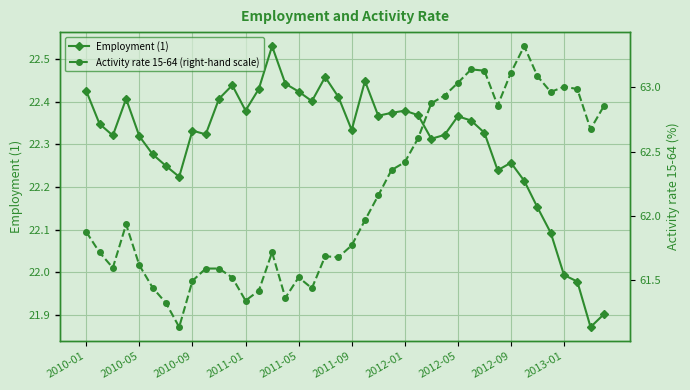

Rank the series by their maximum value, from highest to lowest.

Activity rate 15-64 (right-hand scale), Employment (1)